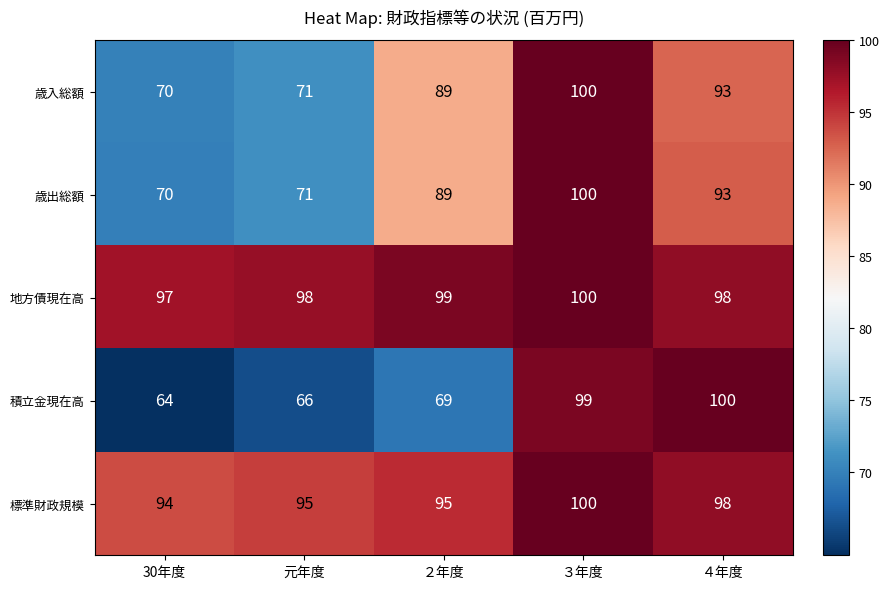

Count the 標準財政規模 values in the range 95 to 98.

3